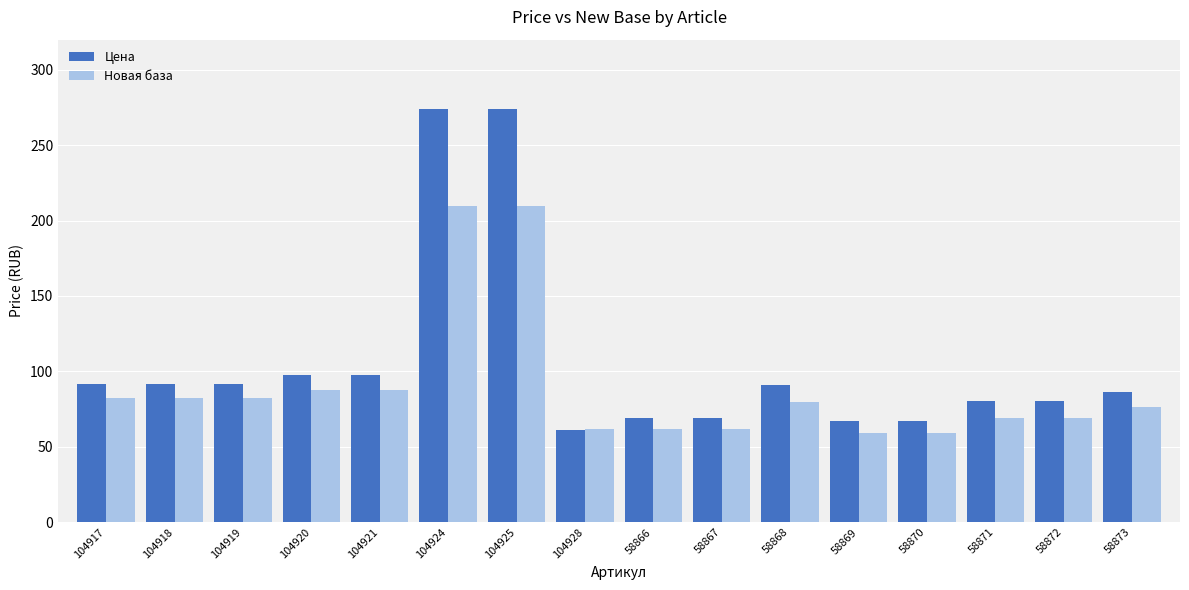

What position from the left is 104921?

5